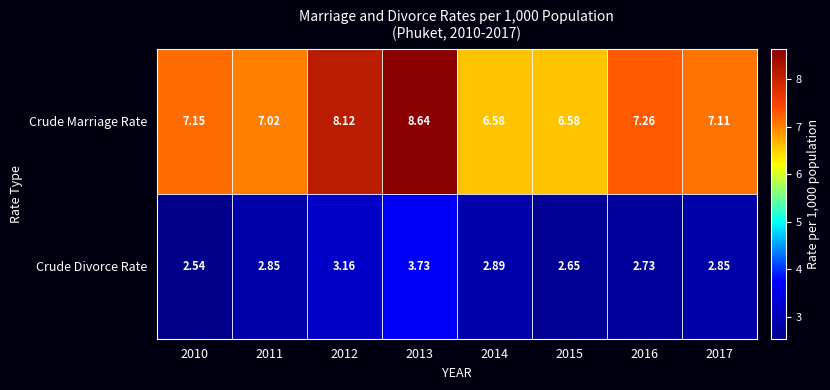

At which category is the sum across all series the highest?

2013